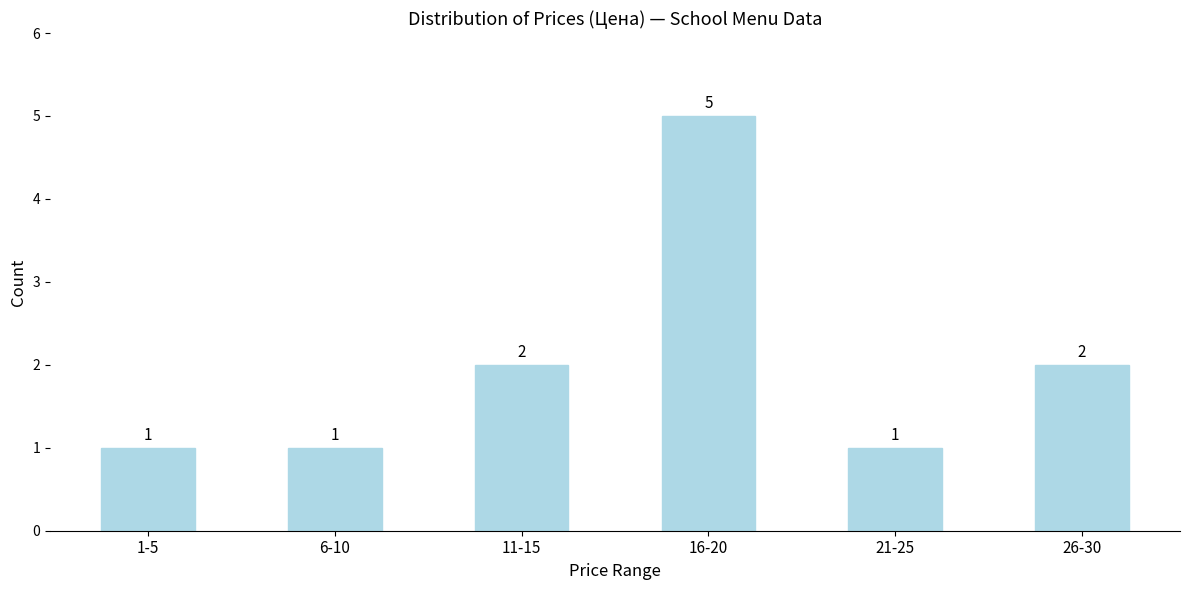

Reading left to right, list all the values displayed in this chart.

1-5=1	6-10=1	11-15=2	16-20=5	21-25=1	26-30=2